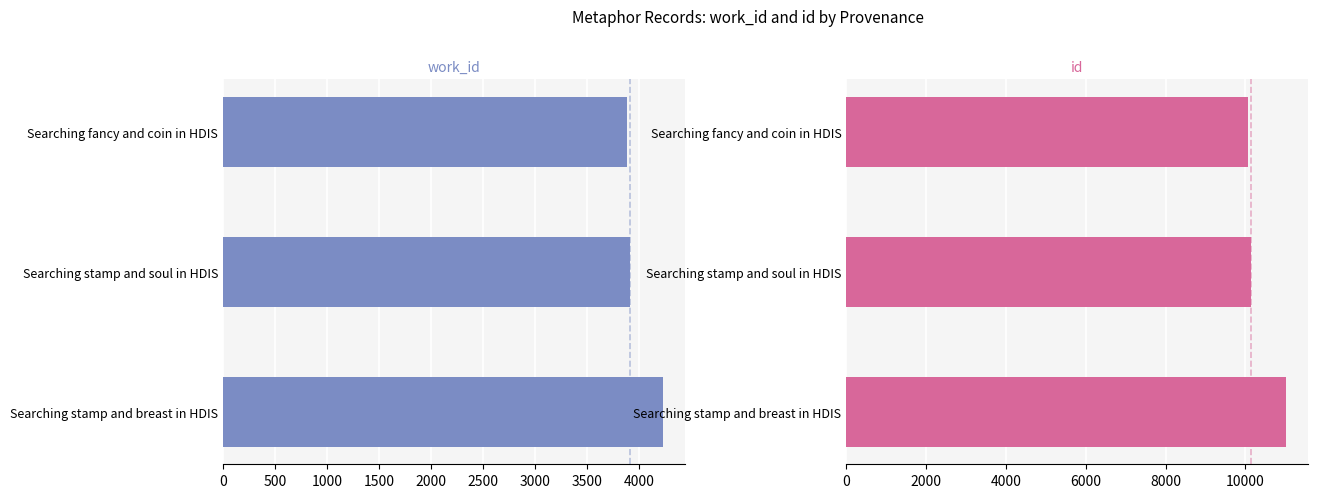

What is the difference between the maximum and minimum values in the work_id series?

341